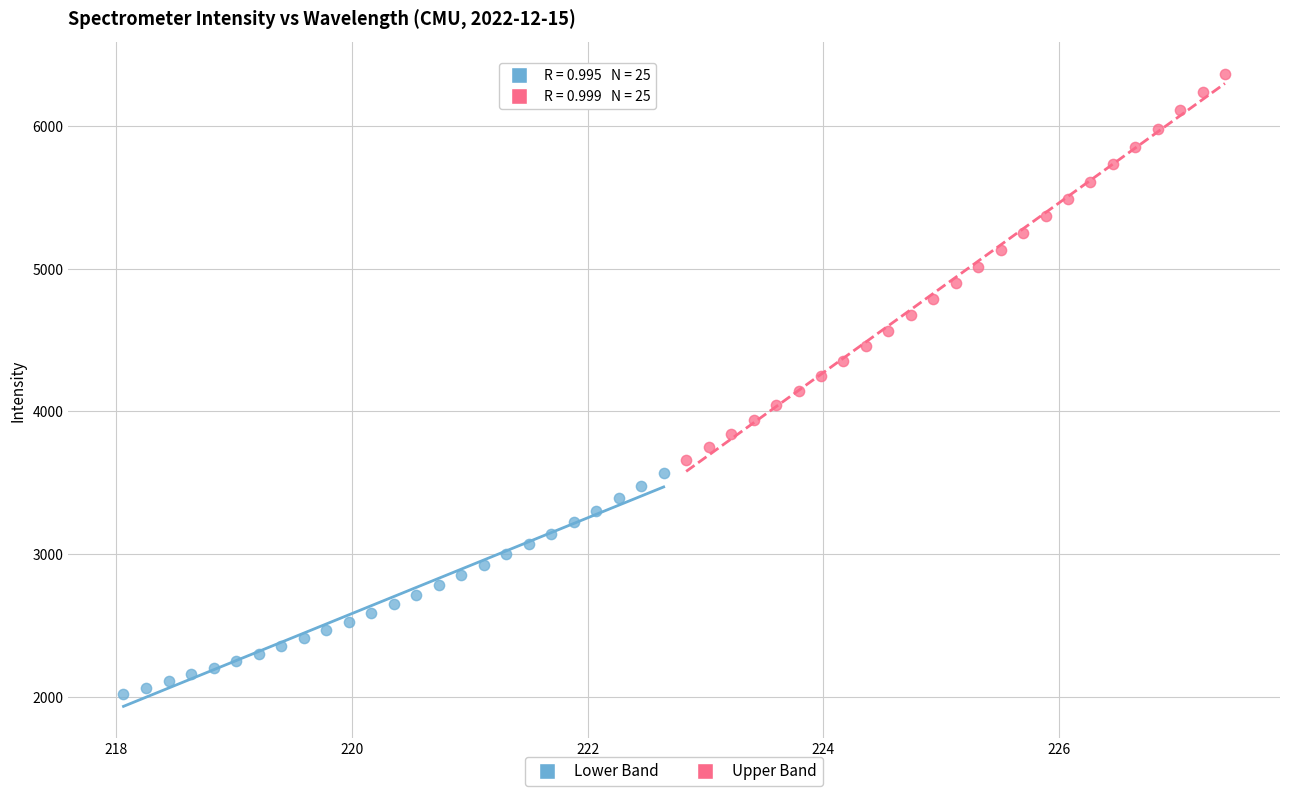

Which series has the largest Y range (max minus min)?

Upper Band